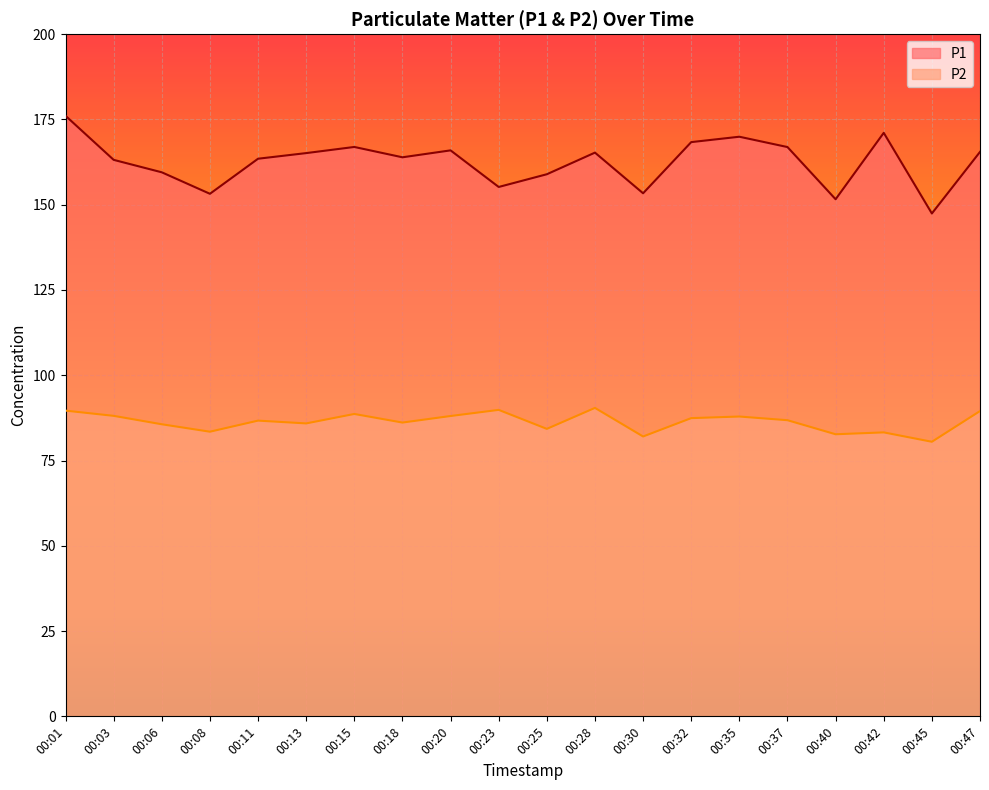

At 00:06, list the series in order from largest to smallest.

P1, P2